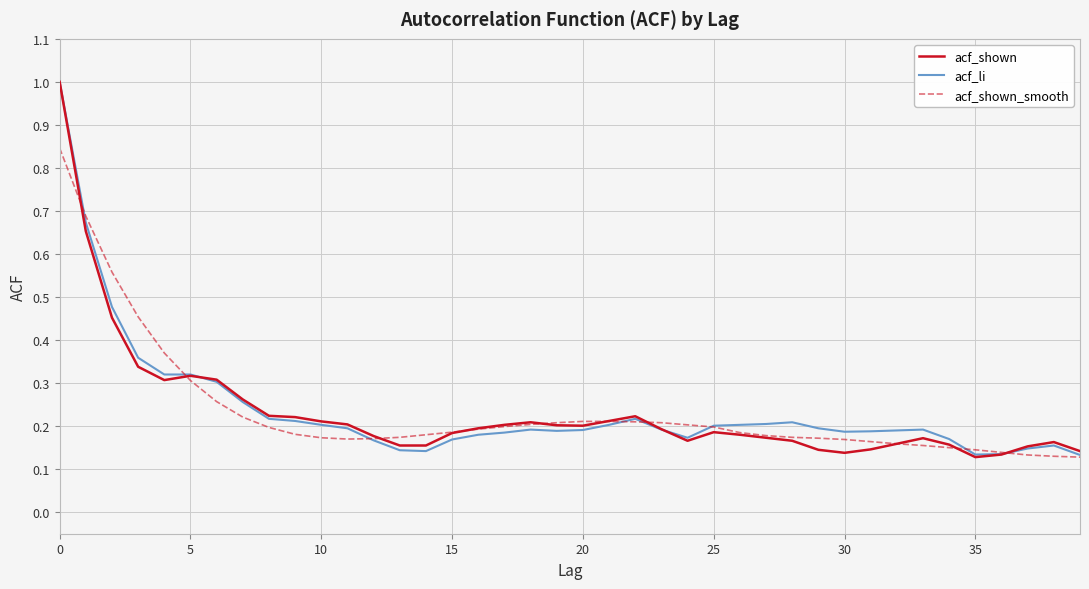

What is the maximum value for acf_shown?

1.0